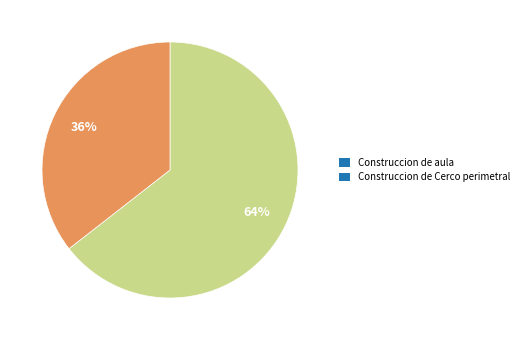

To the nearest percent, what is the average slice percentage?

50%